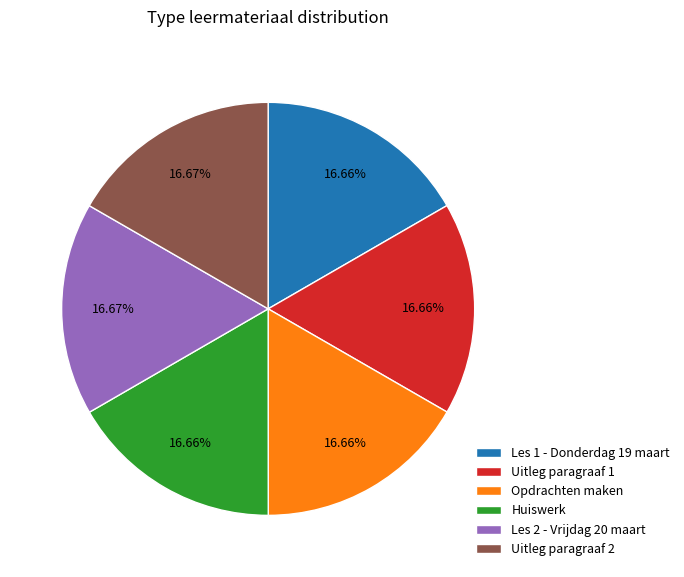

Approximately how many times larger is the value at Opdrachten maken compared to Uitleg paragraaf 1?

1.0